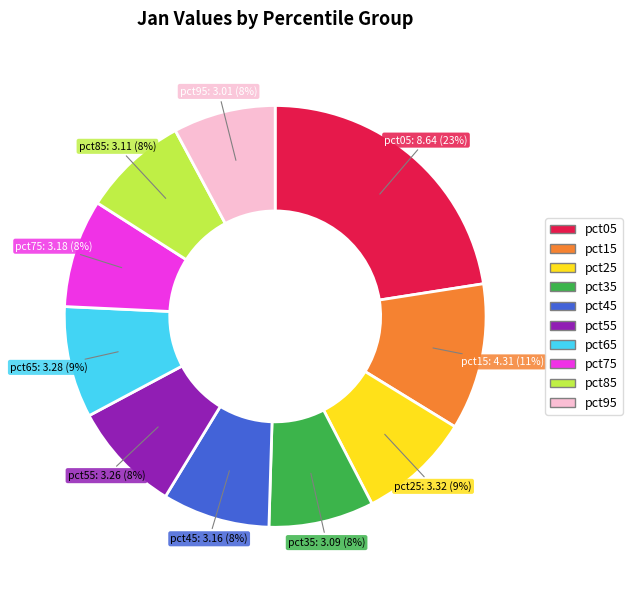

Approximately how many times larger is the value at pct45 compared to pct95?

1.0